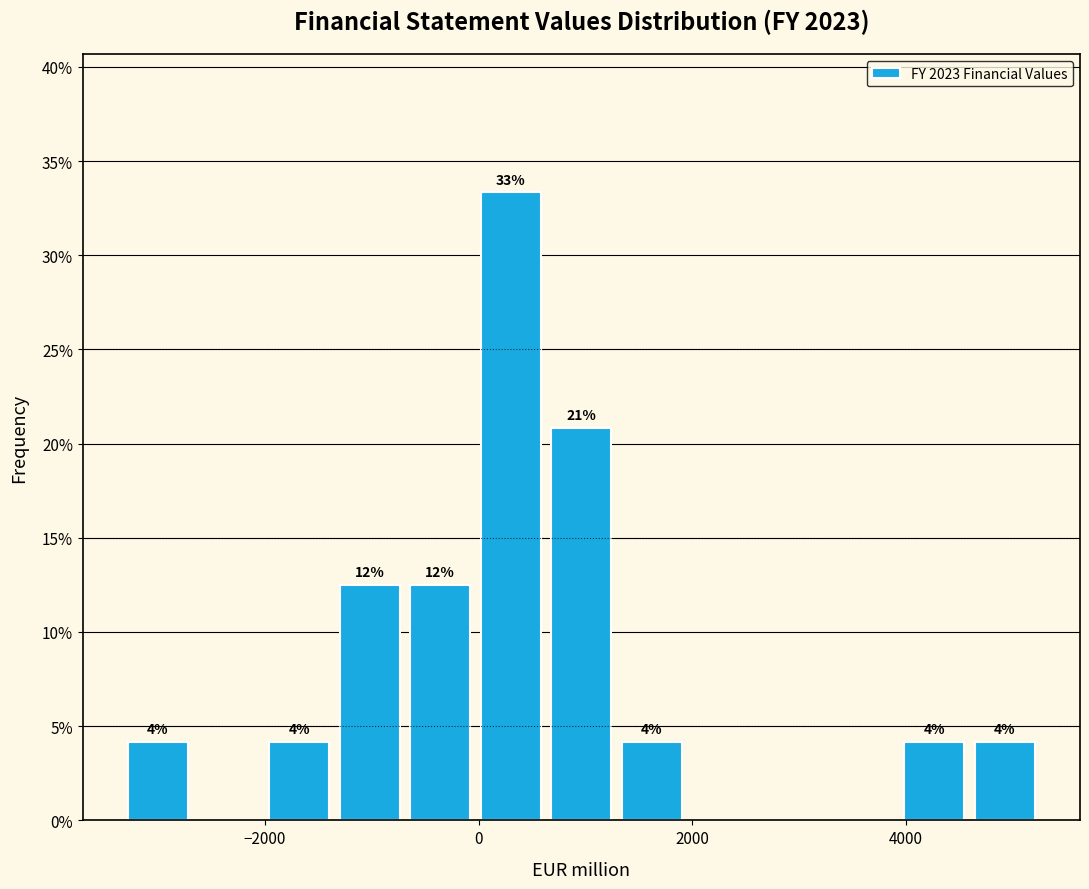

Around what value on the x-axis is the tallest bar? Give the approximate position of its centre, as read against the axis.

400